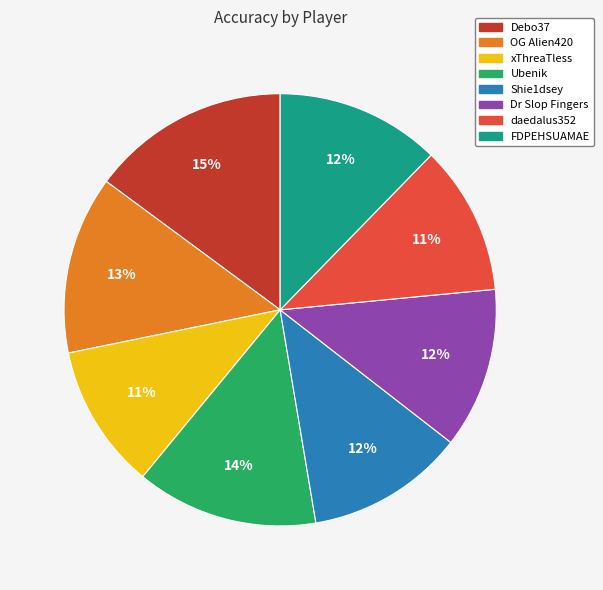

How many segments does this pie chart have?

8